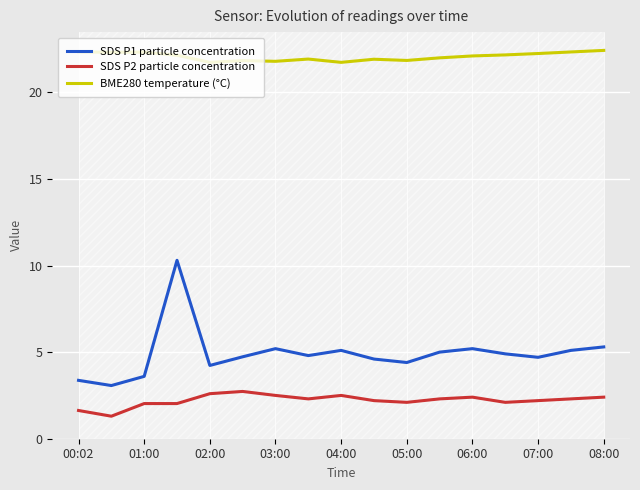

What is the highest value of the BME280 temperature (°C) series?

22.4